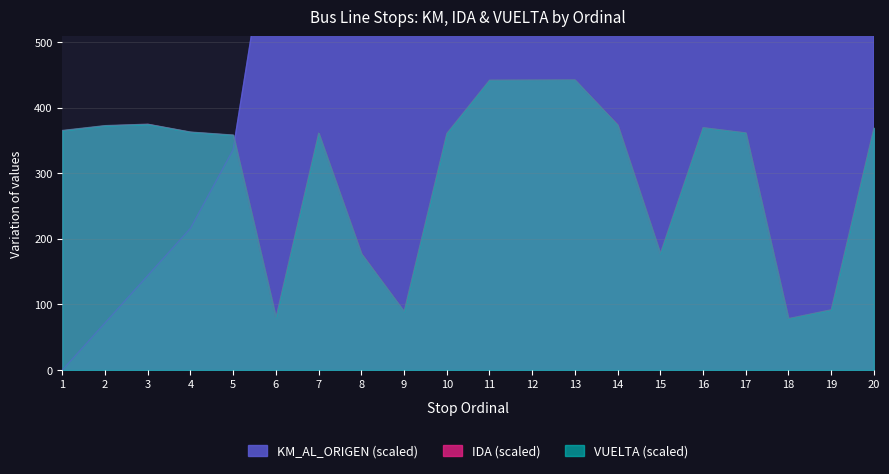

What is the minimum value for IDA?

78.6